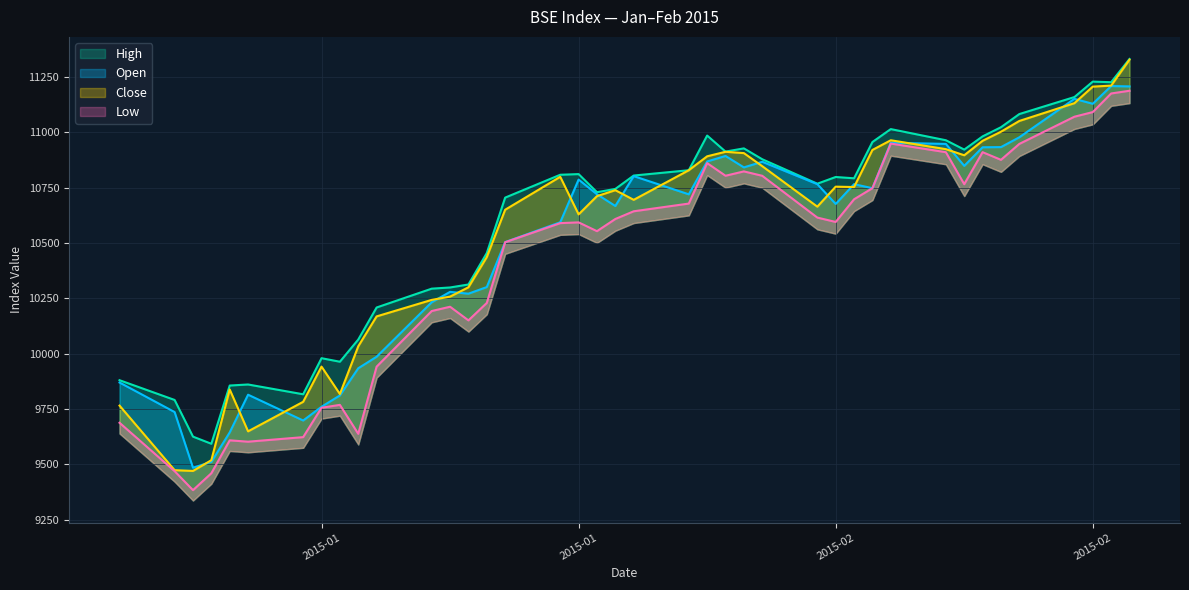

How many interior local peaks does the Open series have?

10